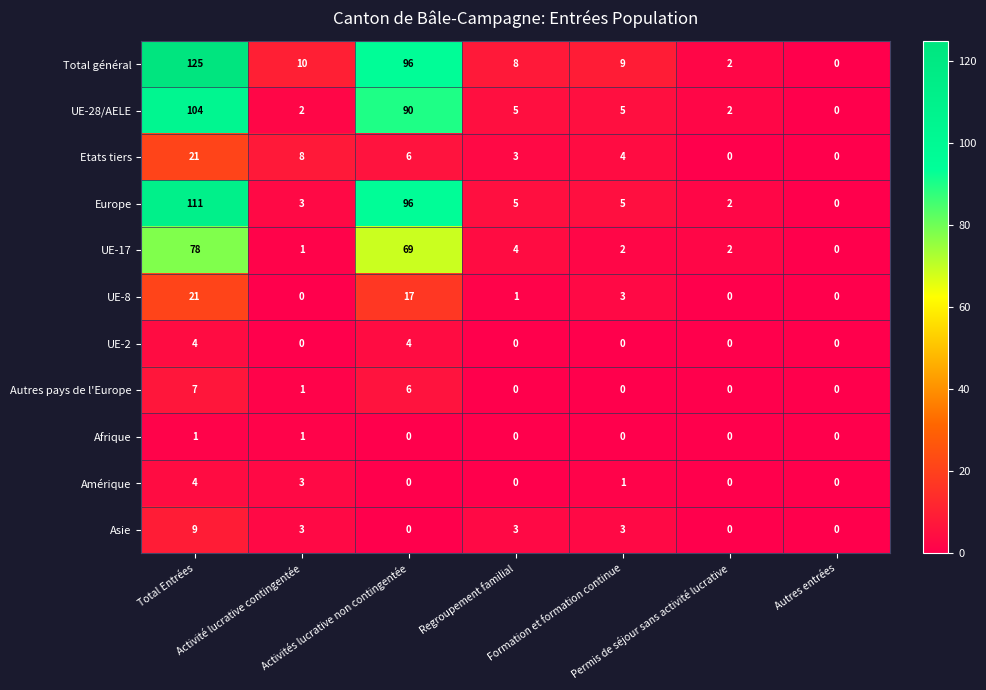

Count the number of categories in the chart.

7